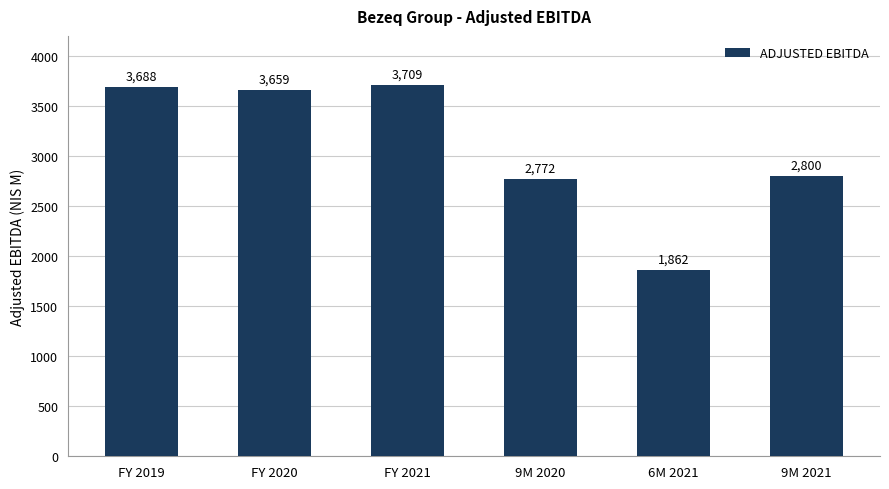

What position from the right is FY 2019?

6